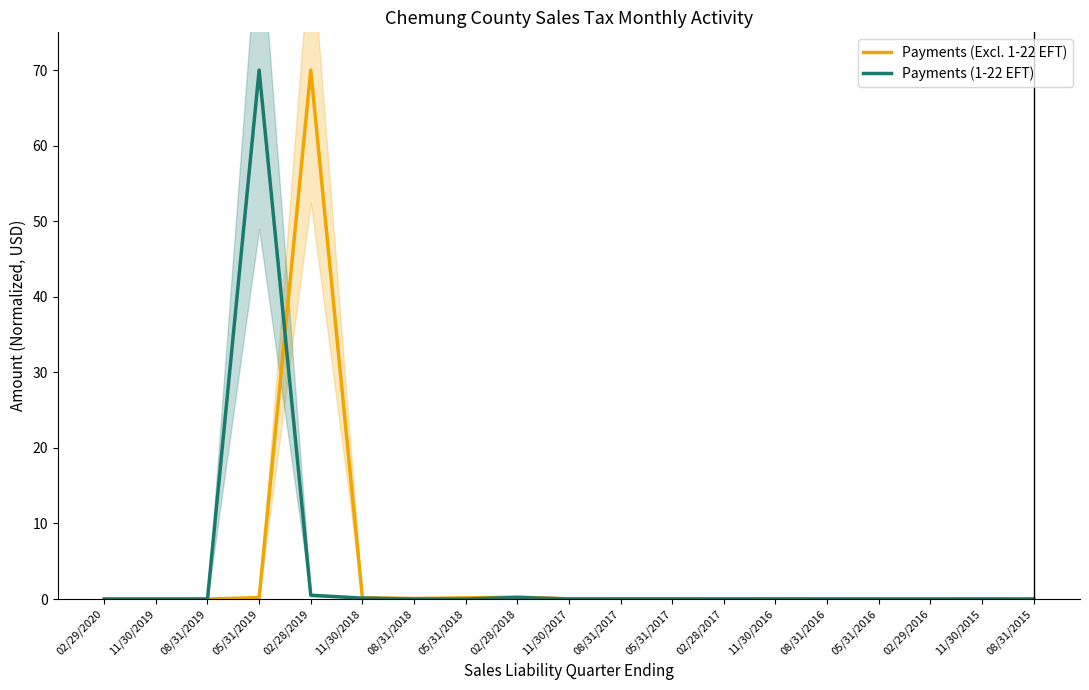

Reading left to right, what are all the values shown in this chart?

Payments (Excl. 1-22 EFT): 0.0	0.0	0.0	0.2	70.0	0.2	0.1	0.2	0.2	0.0	0.0	0.0	0.0	0.0	0.0	0.0	0.0	0.0	0.0
Payments (1-22 EFT): 0.0	0.0	0.0	70.0	0.5	0.1	0.0	0.0	0.2	0.0	0.0	0.0	0.0	0.0	0.0	0.0	0.0	0.0	0.0